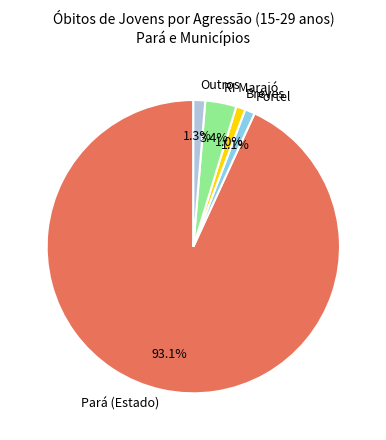

Count the number of slices in the pie.

5